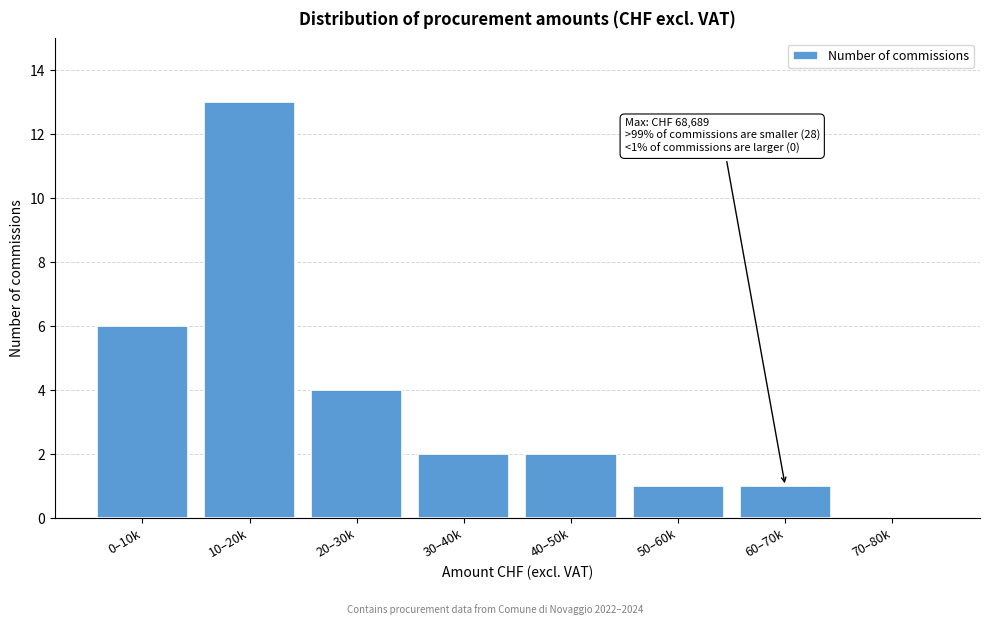

Reading left to right, transcribe all the data shown in this chart.

0–10k=6	10–20k=13	20–30k=4	30–40k=2	40–50k=2	50–60k=1	60–70k=1	70–80k=0